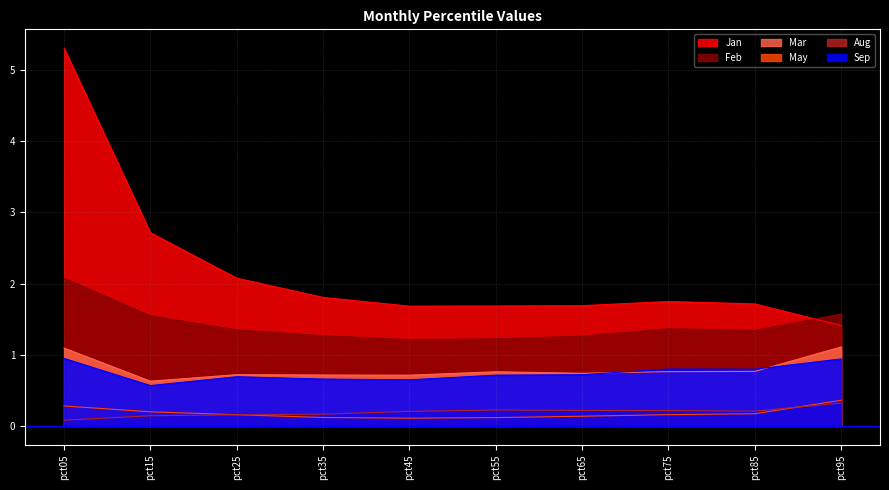

Rank the categories by Feb value from lowest to highest.

pct45, pct55, pct65, pct35, pct85, pct25, pct75, pct15, pct95, pct05